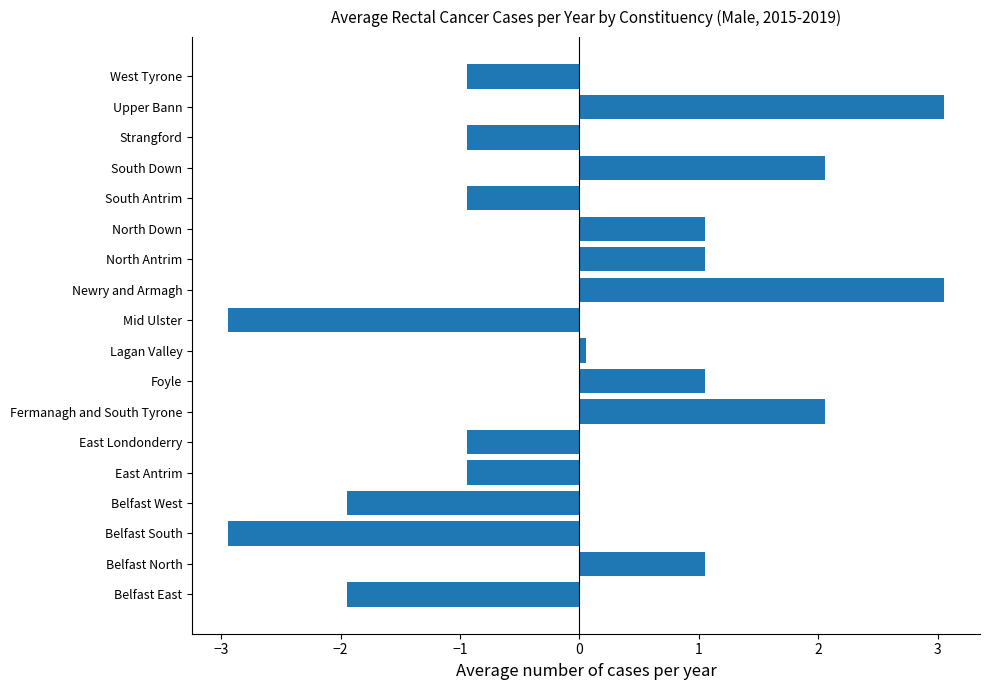

How many values are below zero?

9